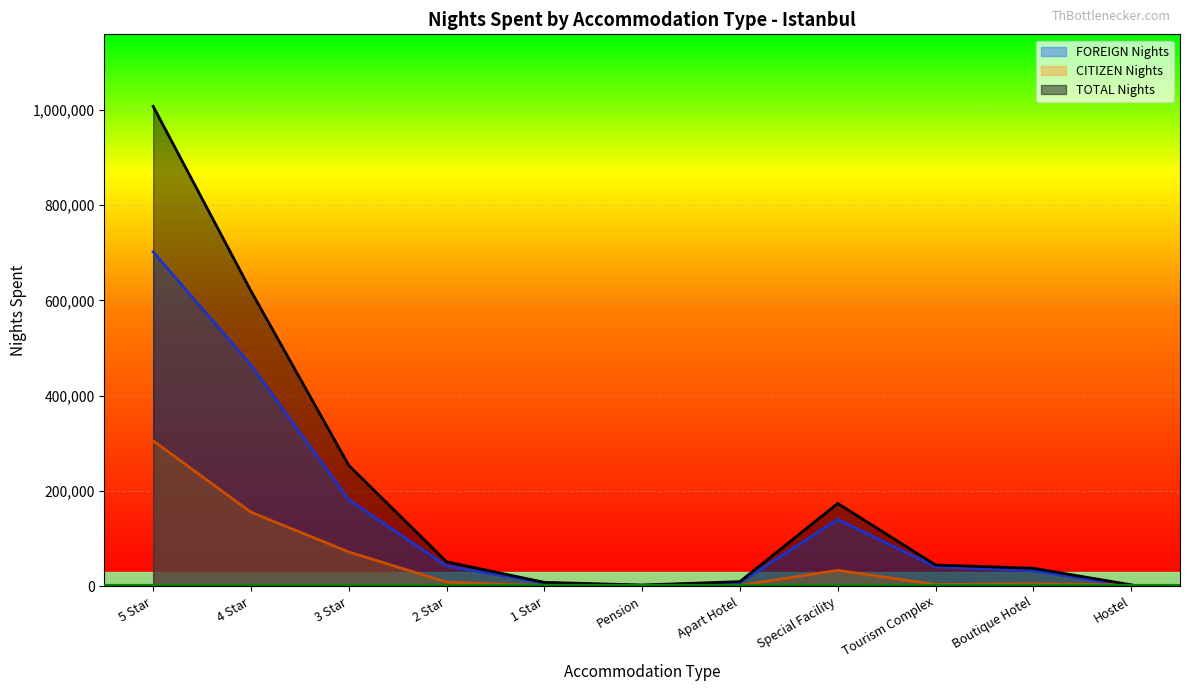

What is the label of the 6th point from the left?

Pension